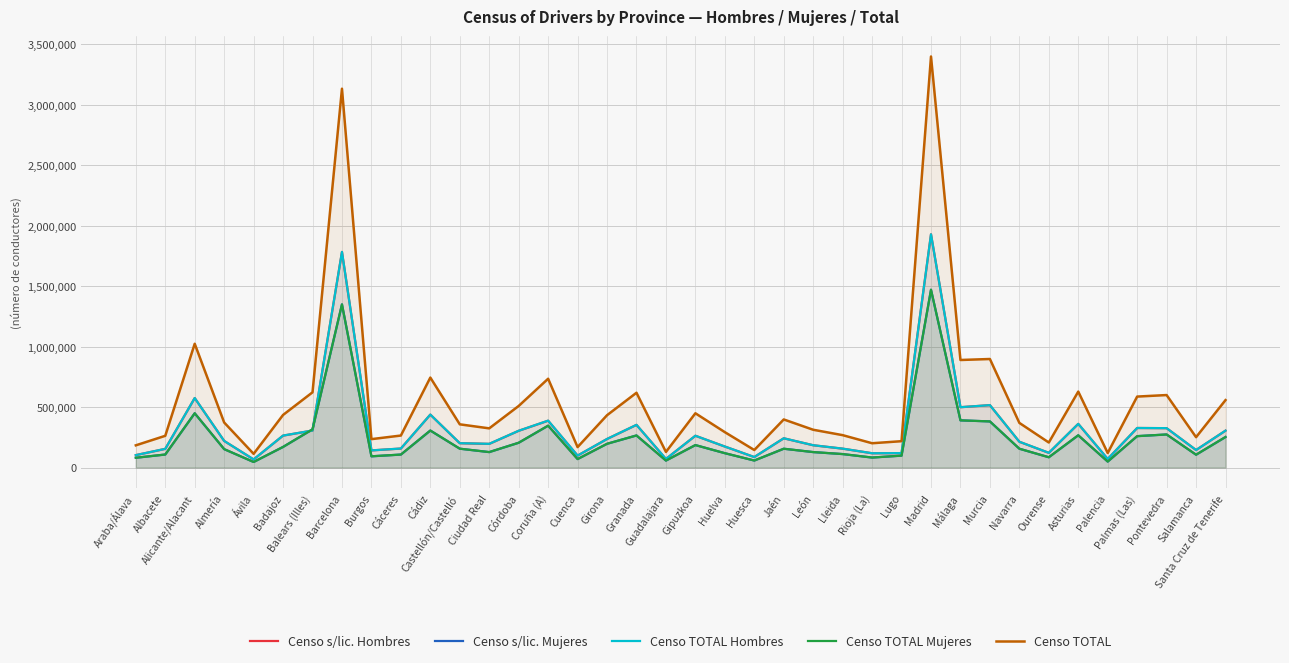

How many data points in Censo s/lic. Mujeres are less than 155733?

19